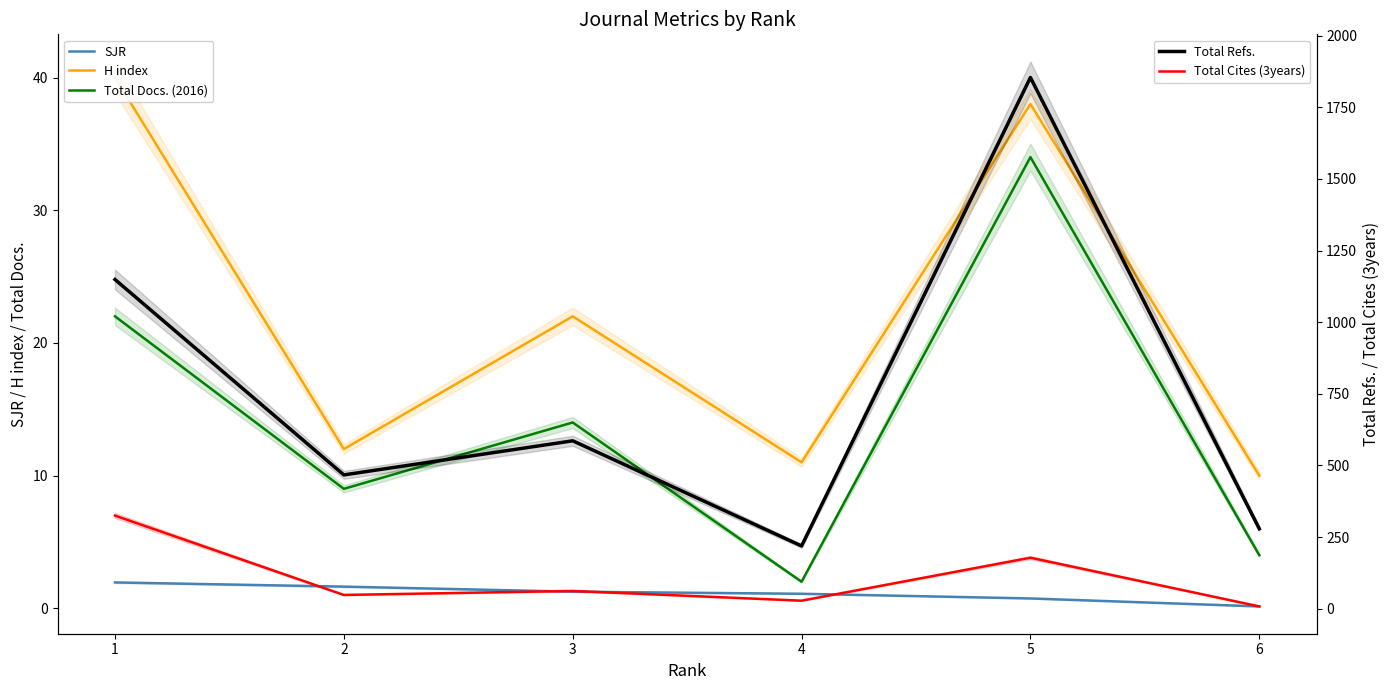

What is the smallest value displayed?

0.1